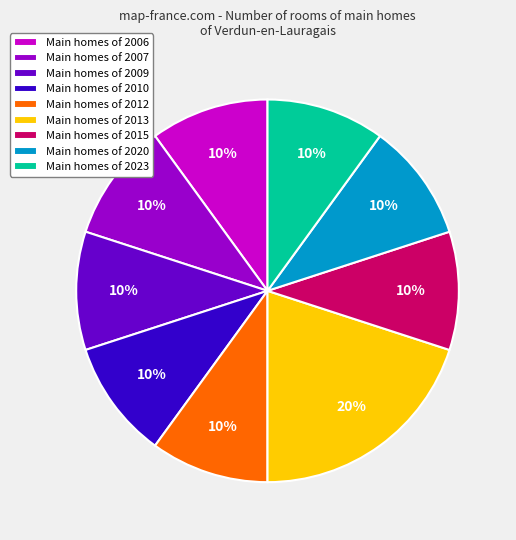

What is the largest slice in the pie chart?

Main homes of 2013